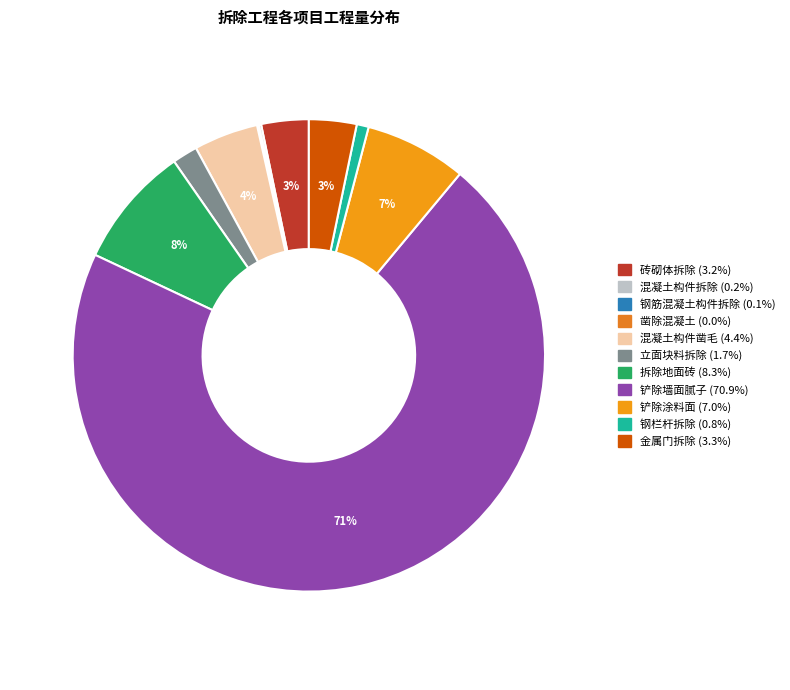

To the nearest percent, what is the average slice percentage?

9%